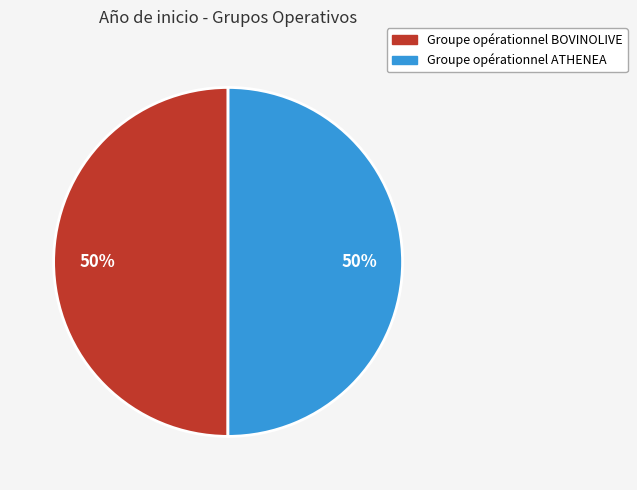

To the nearest percent, what portion does Groupe opérationnel BOVINOLIVE represent?

50%